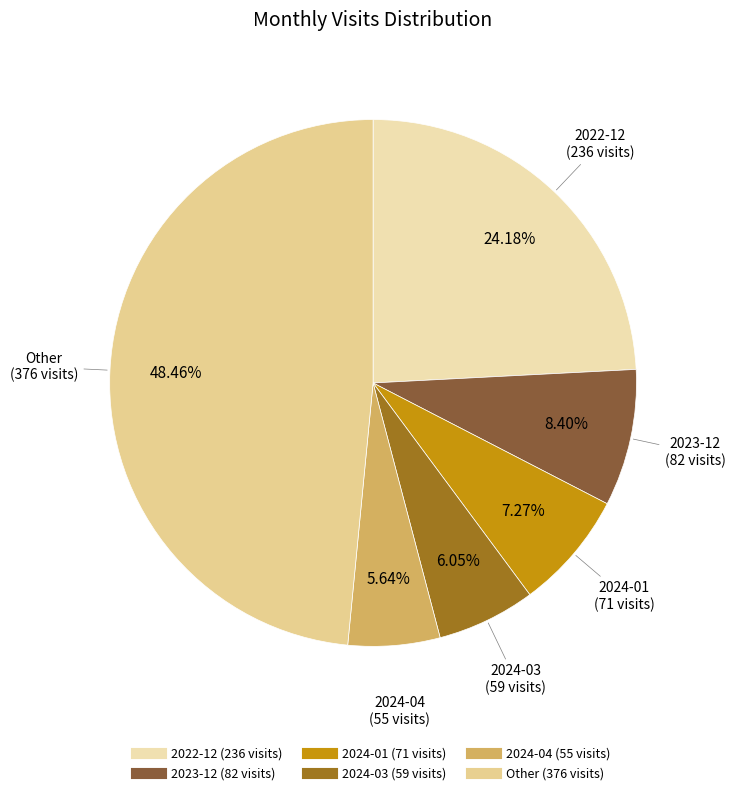

Count the number of slices in the pie.

6